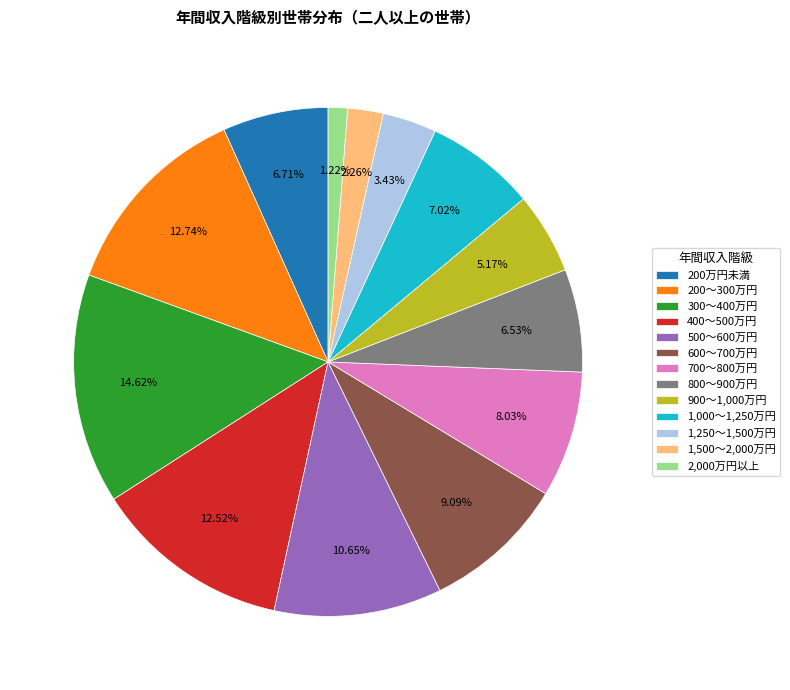

To the nearest percent, what is the difference between the largest and smallest slice percentages?

13%